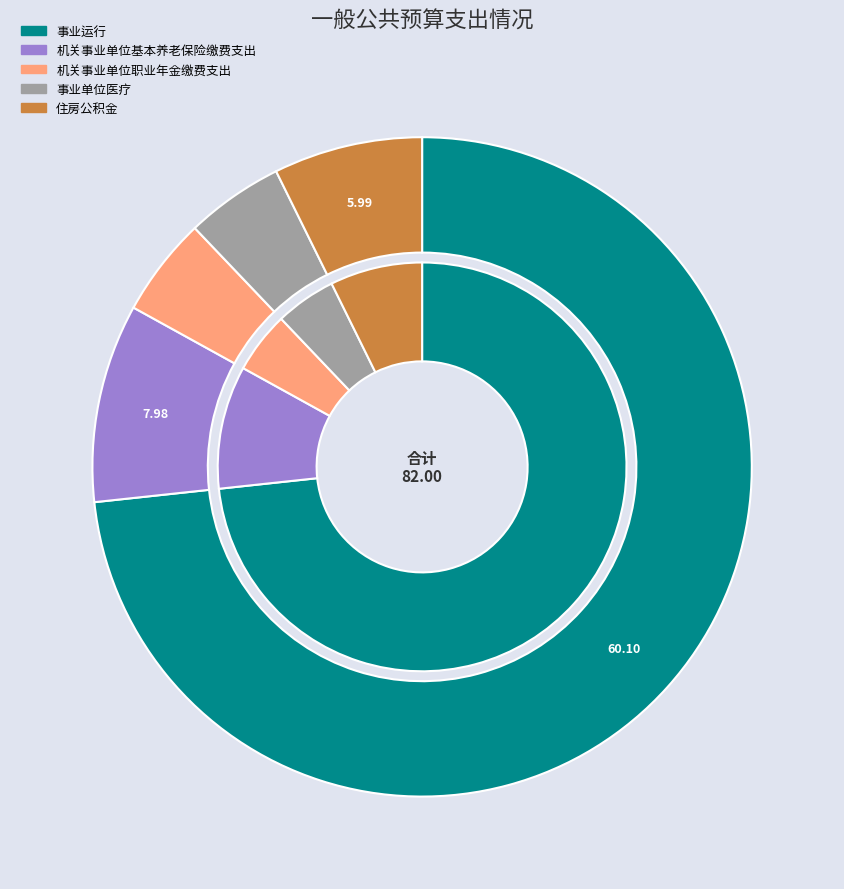

The 住房公积金 slice represents 7% of the pie. True or false?

True